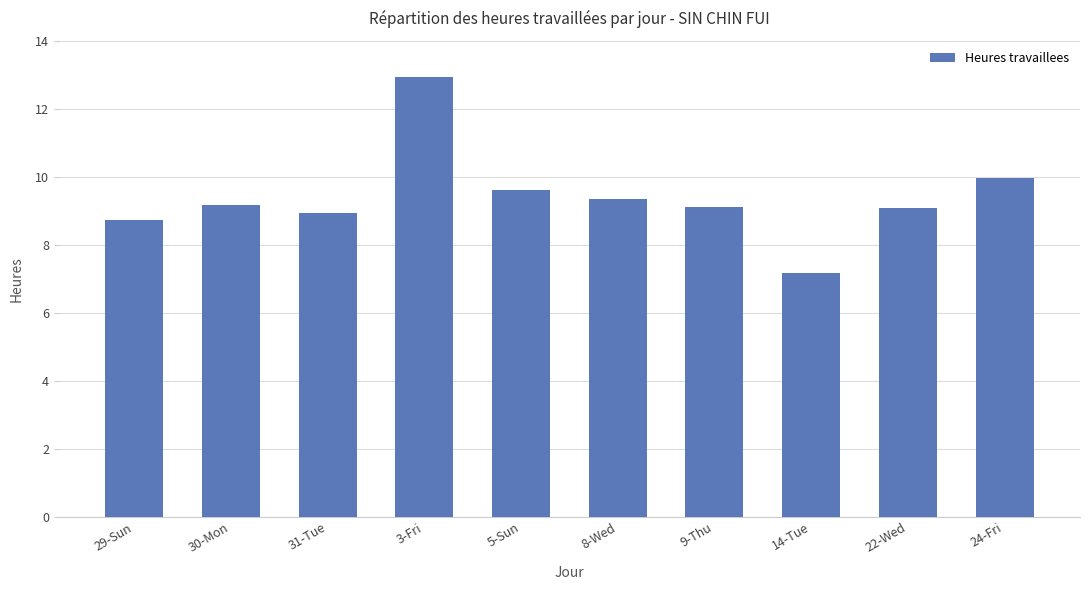

What is the average value?

9.4